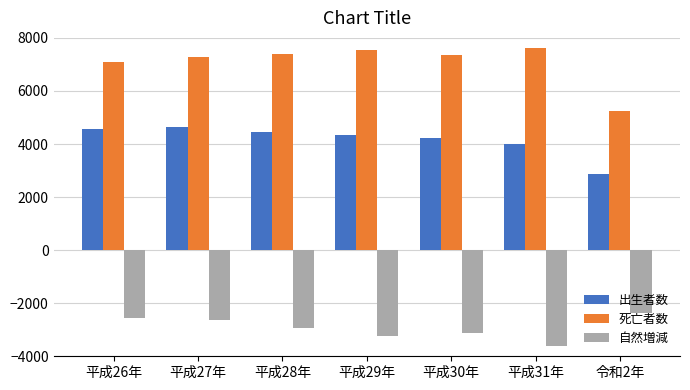

What is the label of the 6th bar from the right?

平成27年